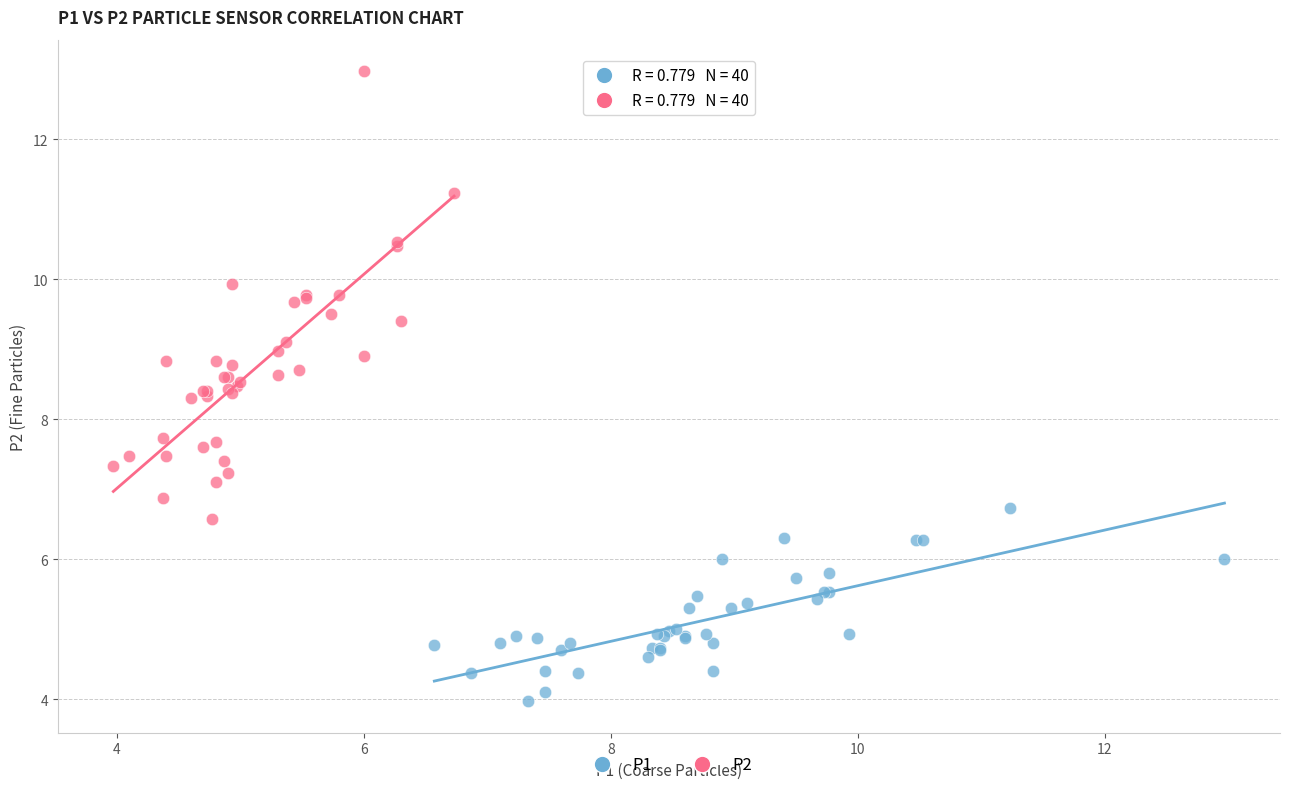

Which series reaches the maximum Y coordinate?

P2